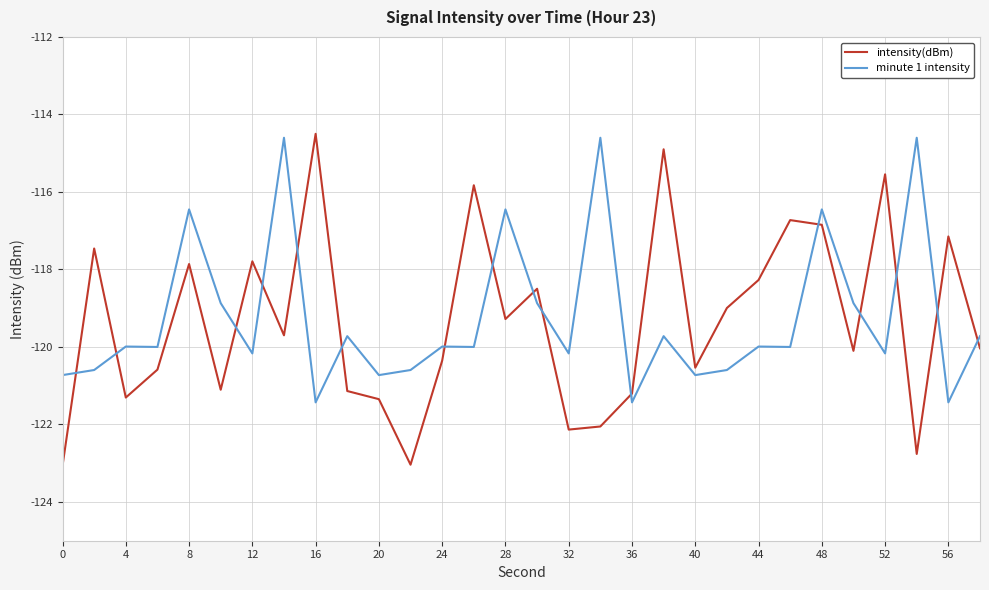

What is the smallest value displayed?

-123.1